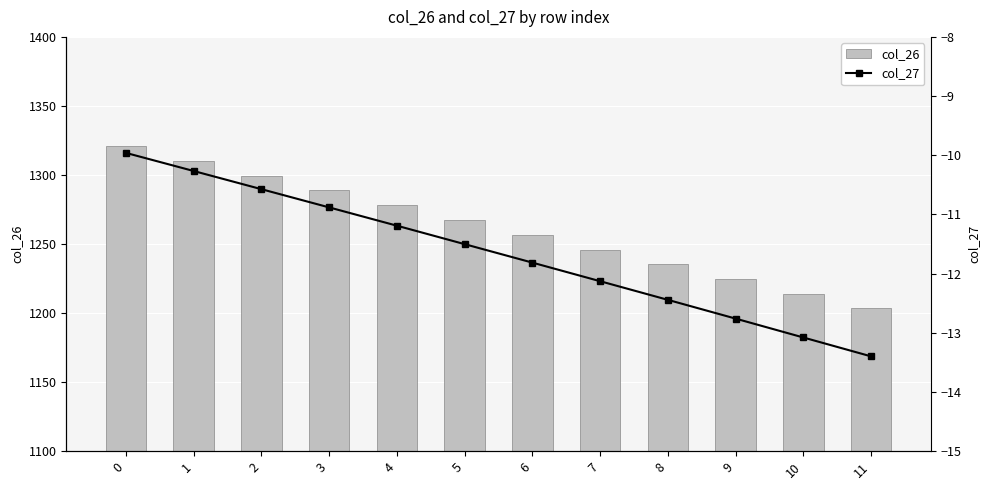

Which series has the largest total across all categories?

col_26